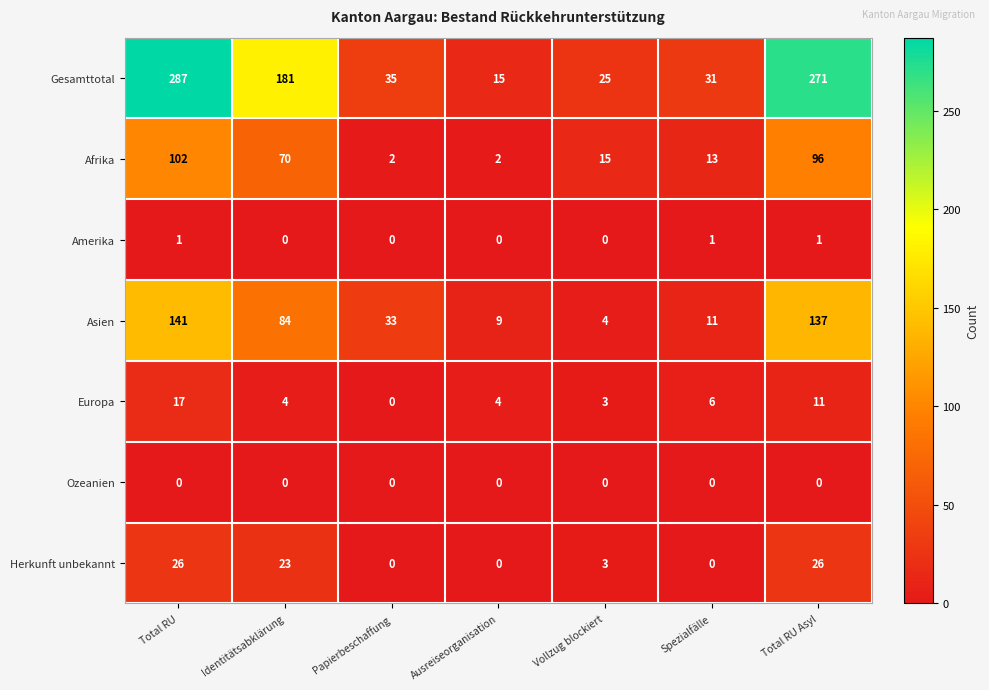

What is the difference between the Asien values at Ausreiseorganisation and Papierbeschaffung?

24